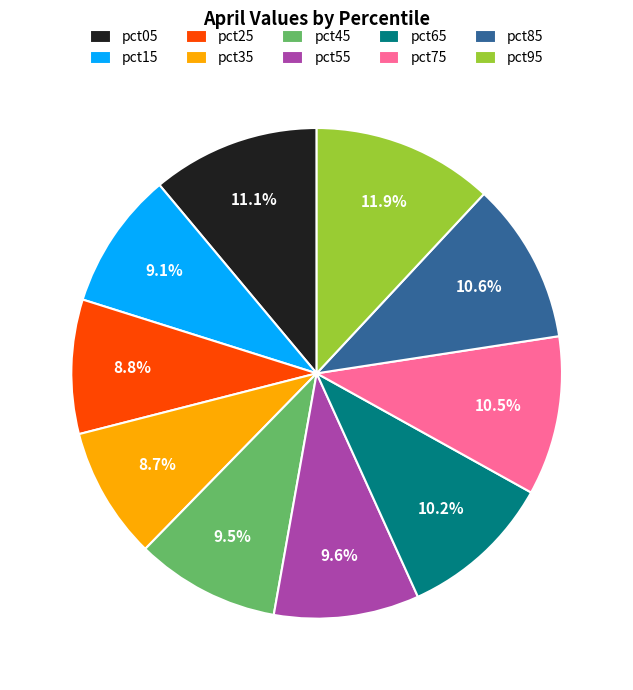

What portion of the pie excludes pct05?

88.9%